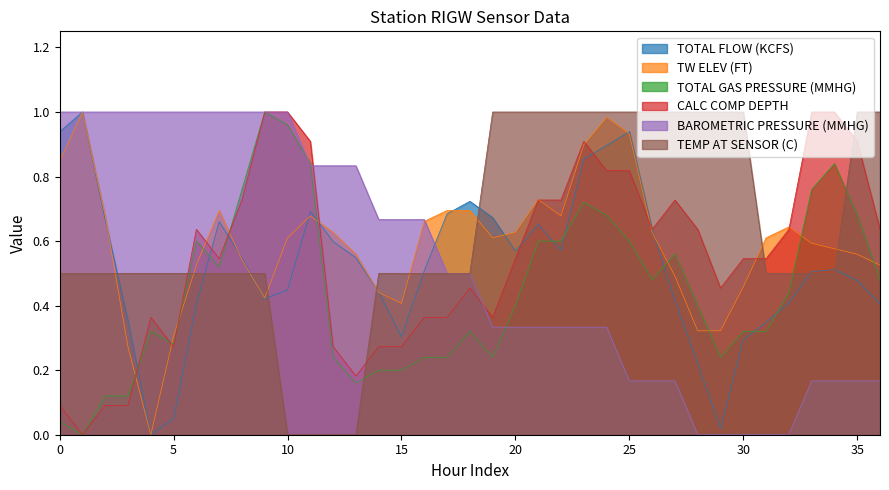

After their last crossing, which series has the higher values: TW ELEV (FT) or CALC COMP DEPTH?

CALC COMP DEPTH